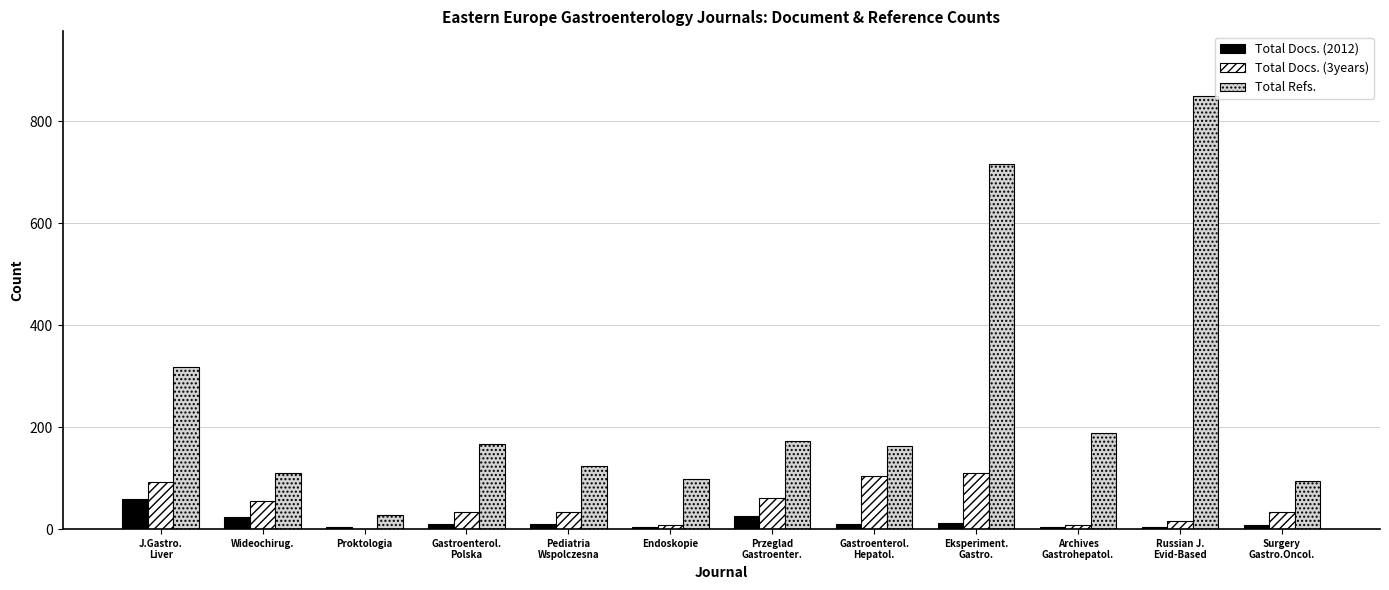

How many distinct data groups are displayed?

3